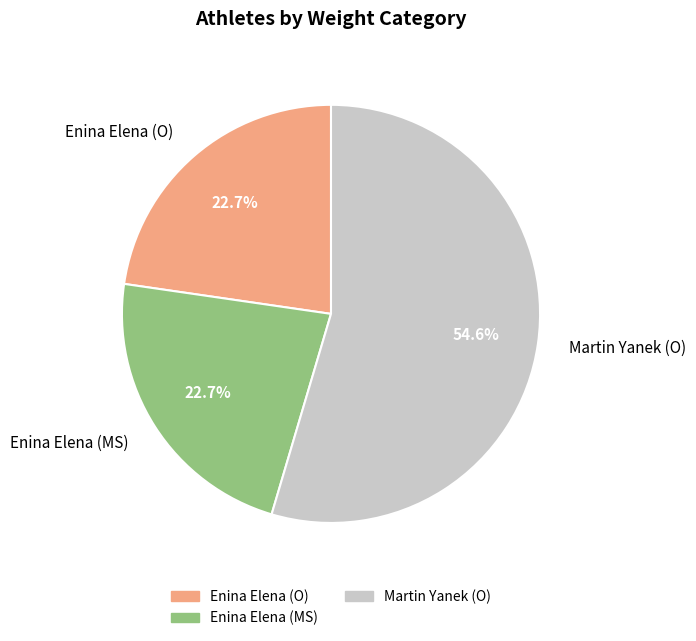

Which has a higher value, Enina Elena (MS) or Martin Yanek (O)?

Martin Yanek (O)